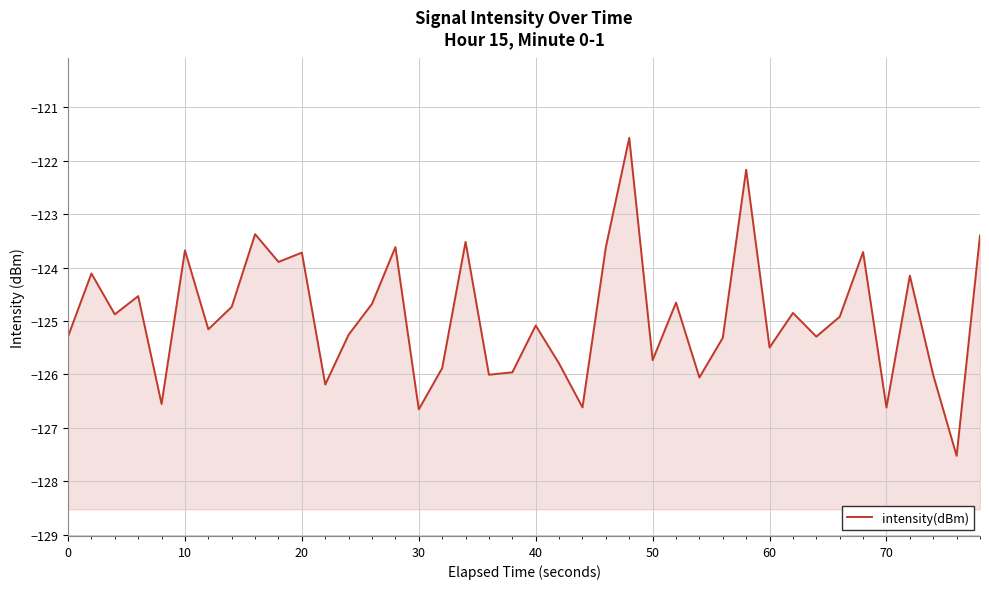

True or false: the data shows -193.4 at 10.

False